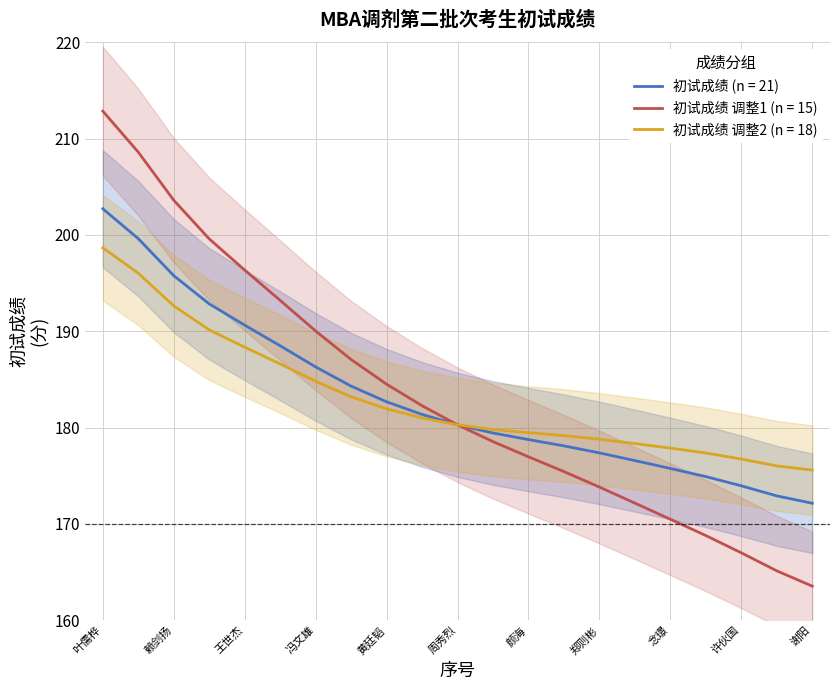

Is the value of 初试成绩 调整1 (n = 15) at 赖剑扬 greater than the value of 初试成绩 调整2 (n = 18) at 郑则彬?

Yes